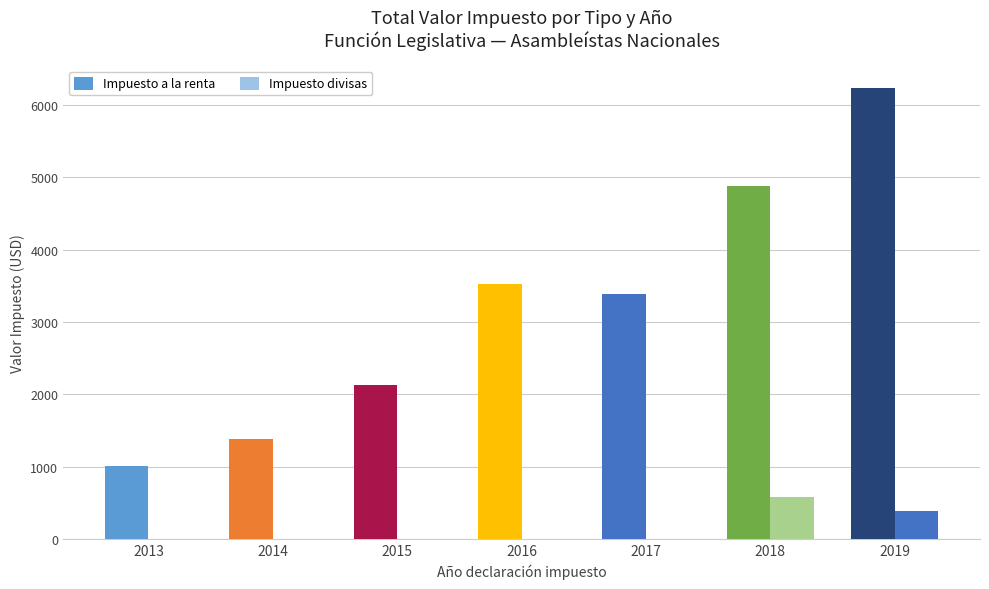

At which label does Impuesto a la renta reach its minimum?

2013